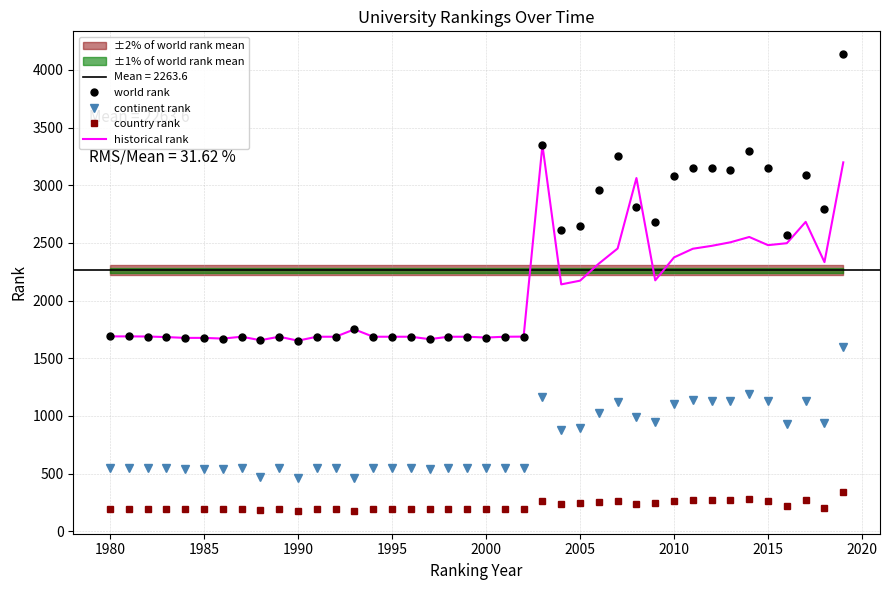

List the series in order of their peak value, lowest first.

country rank, continent rank, historical rank, world rank